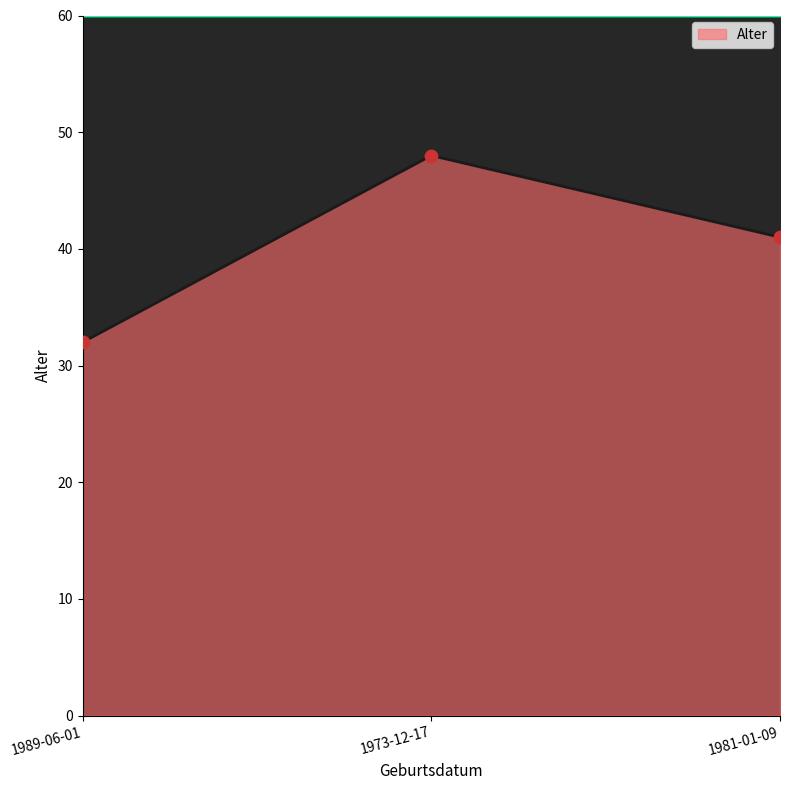

Which has a higher value, 1973-12-17 or 1981-01-09?

1973-12-17